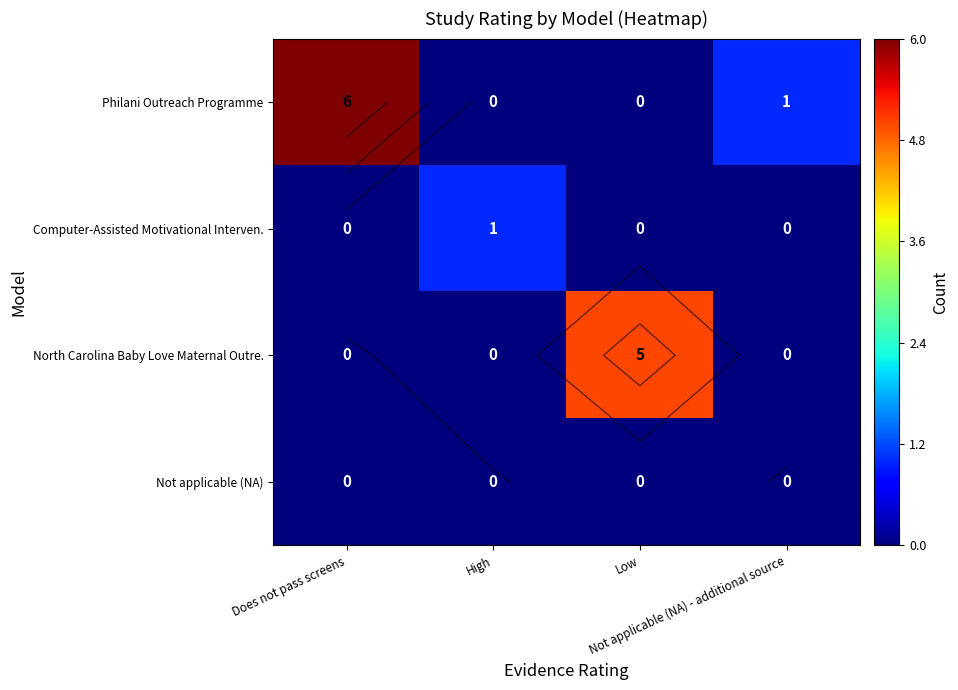

Which series changed the most between Does not pass screens and High?

Philani Outreach Programme